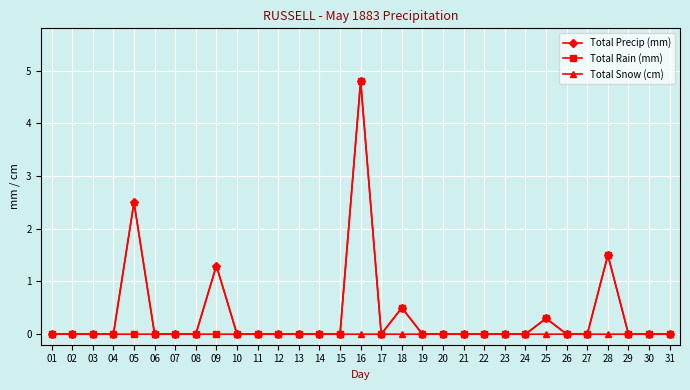

Does the chart display data point markers on the line(s)?

Yes